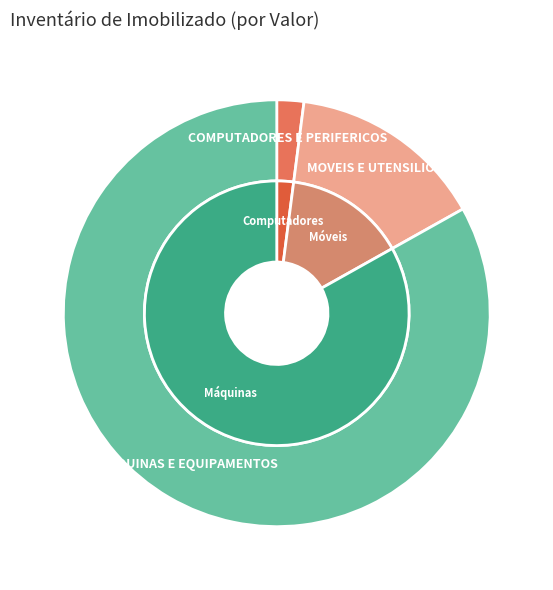

To the nearest percent, what portion does MAQUINAS E EQUIPAMENTOS represent?

83%